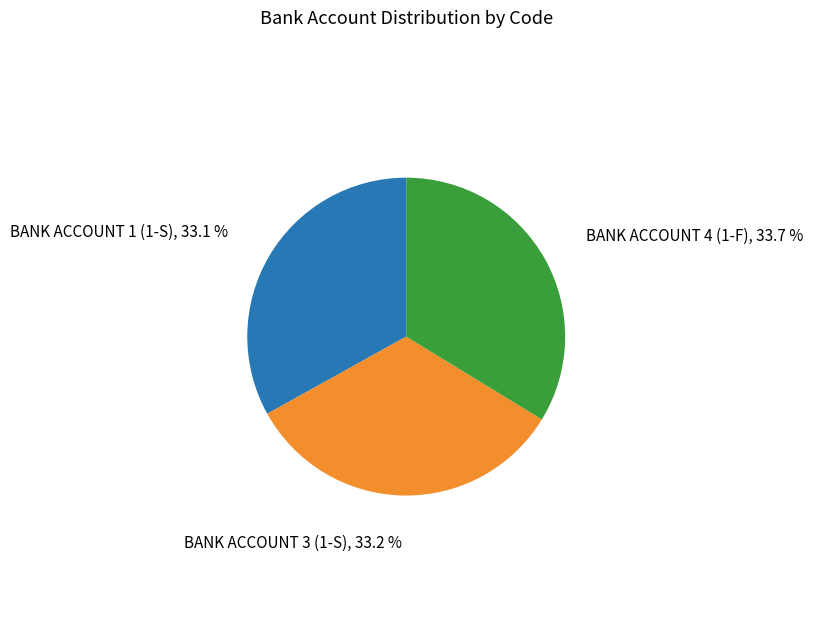

Is there a majority slice in this chart?

No